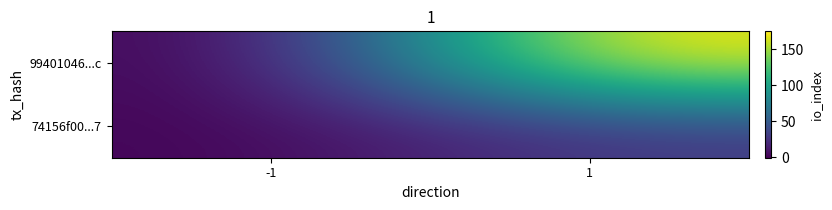

How many categories are shown in the chart?

2